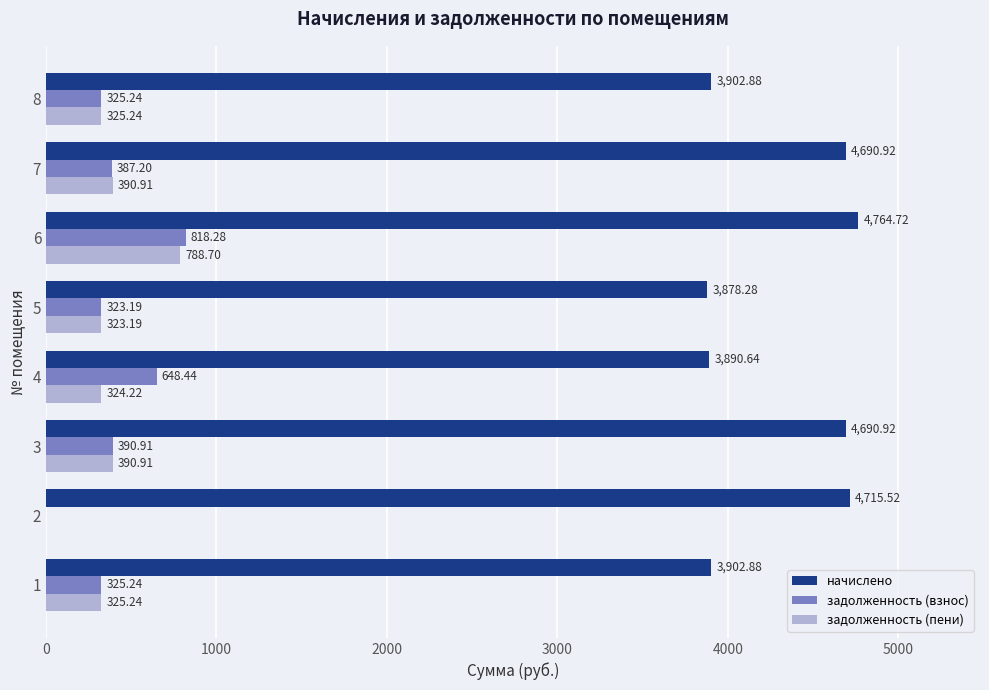

What is the sum of all задолженность (пени) values?

2868.4